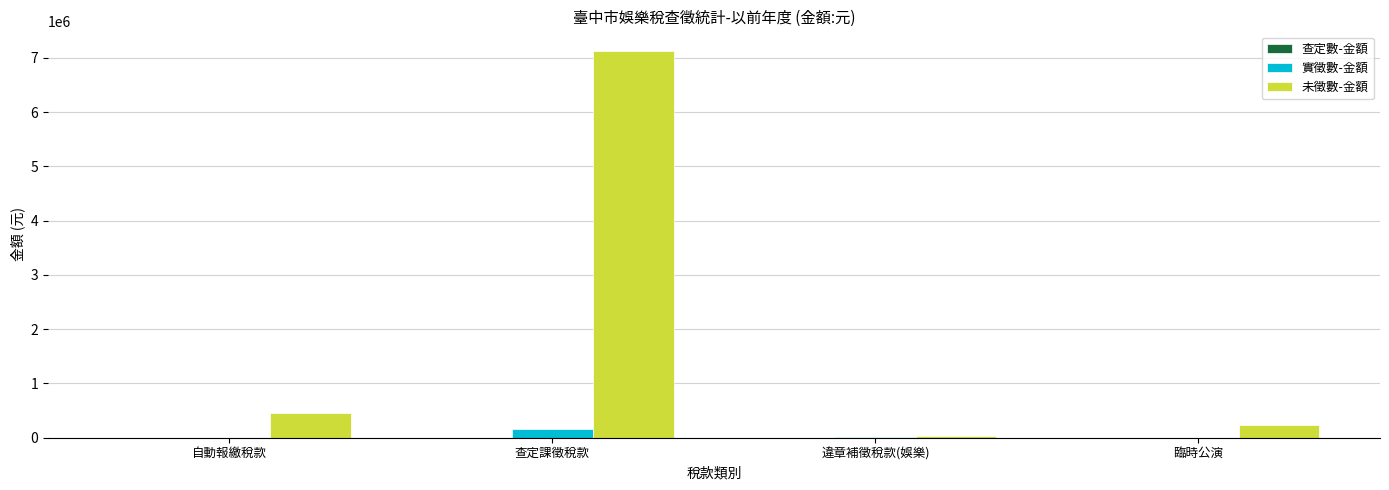

Which category has the highest value across all series?

查定課徵稅款